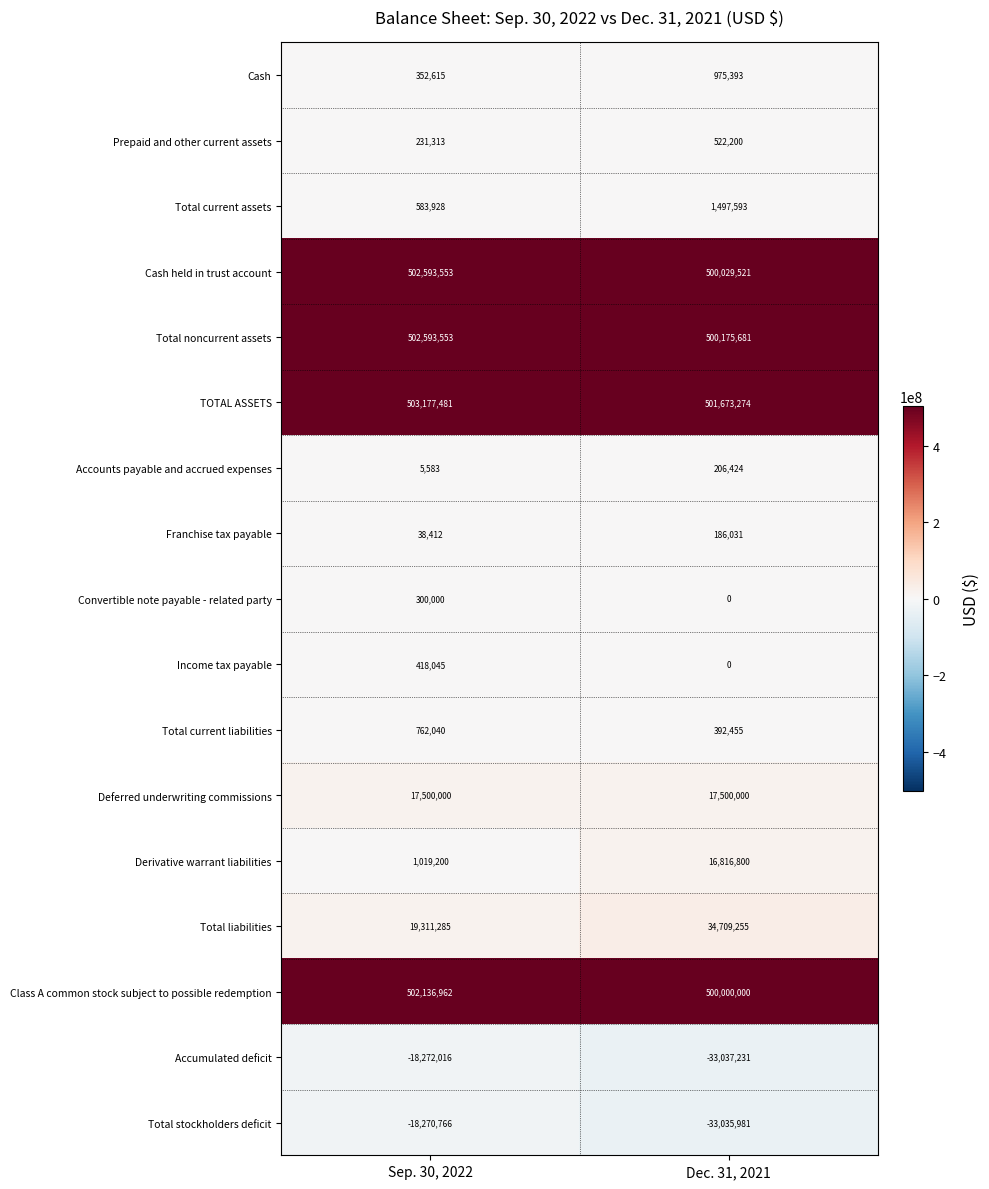

True or false: Total current assets has a value of 583928 at Sep. 30, 2022.

True